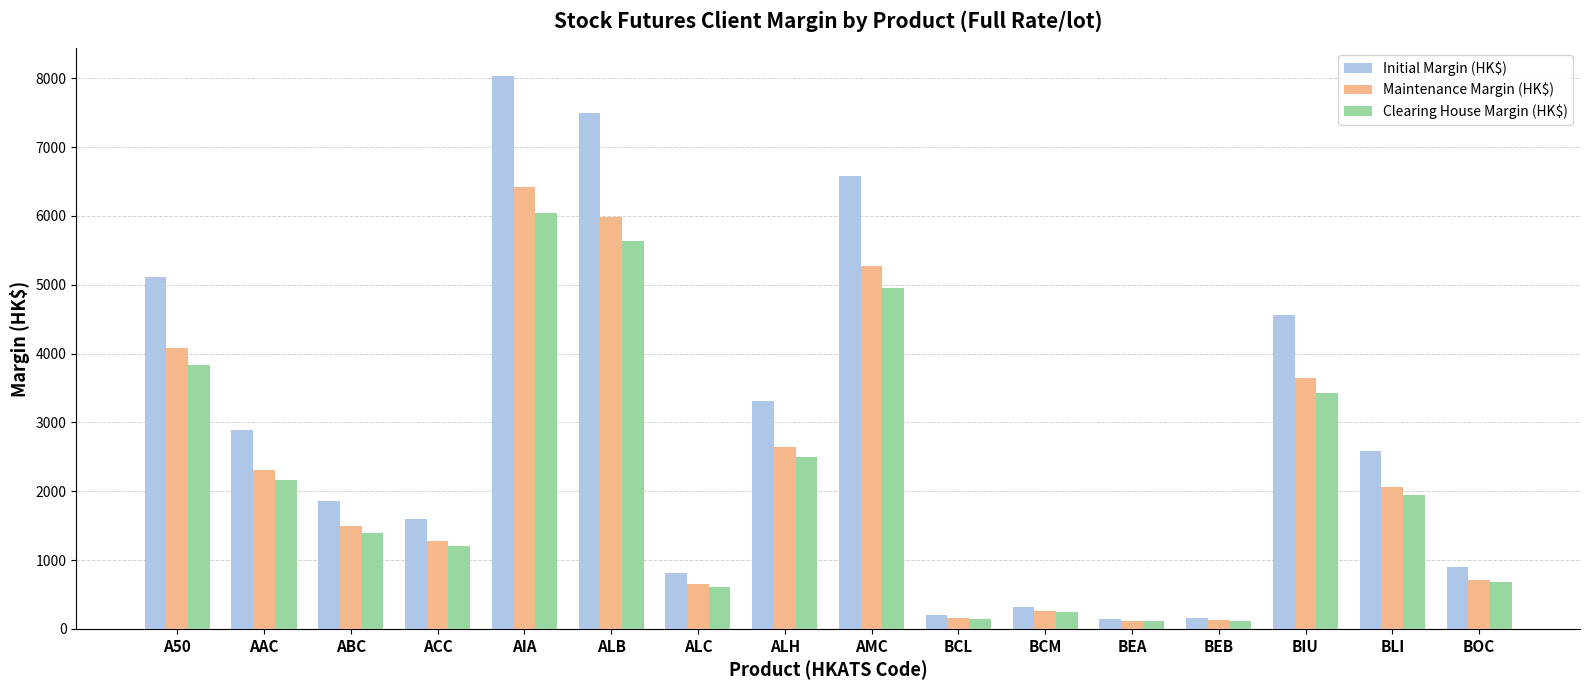

The Clearing House Margin (HK$) series shows 2490 at ALH. True or false?

True